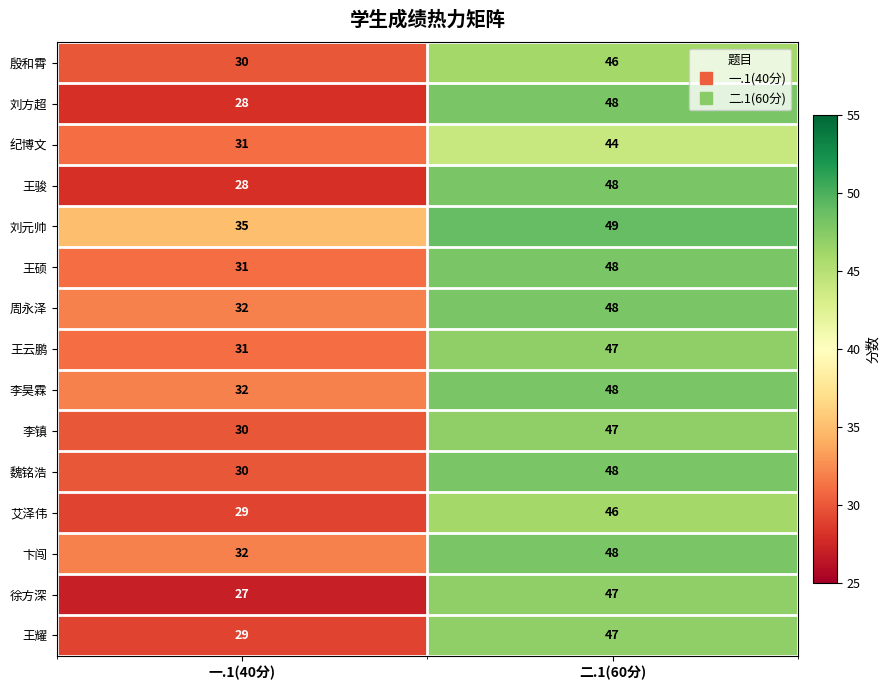

What is the difference between the highest and lowest values at 一.1(40分)?

8